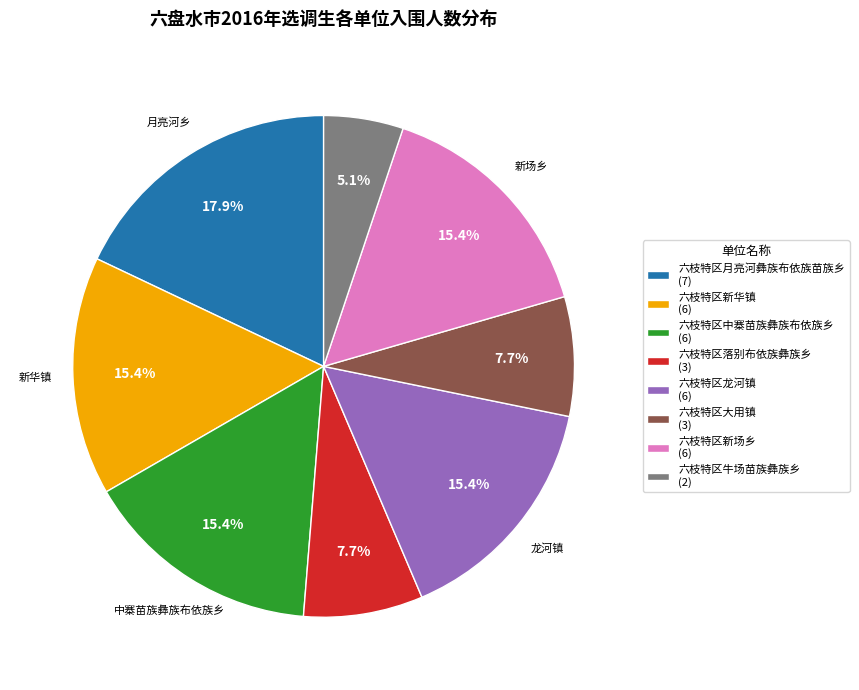

Approximately how many times larger is the value at 六枝特区大用镇 compared to 六枝特区中寨苗族彝族布依族乡?

0.5